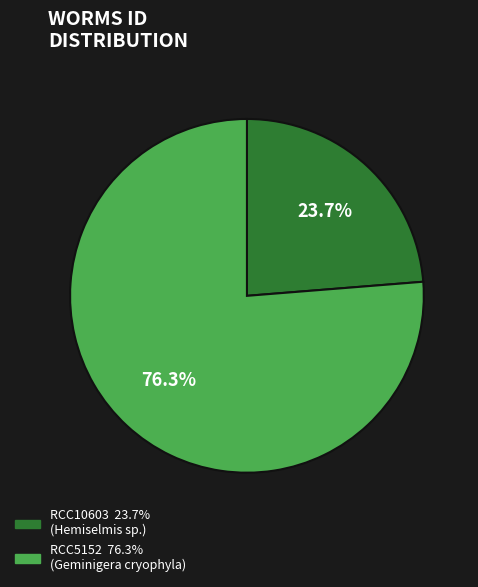

Between RCC5152 and RCC10603, which is larger?

RCC5152